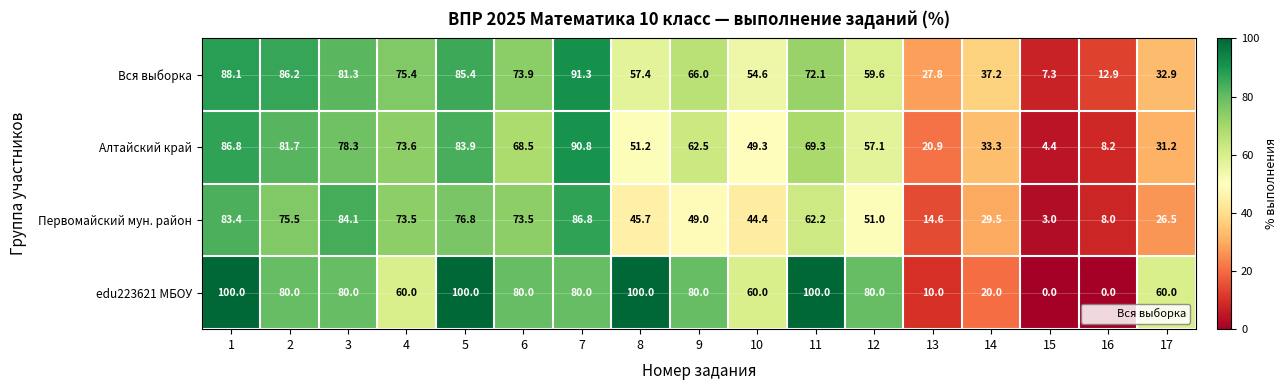

What is the spread (max minus min) of values at 12?

29.0